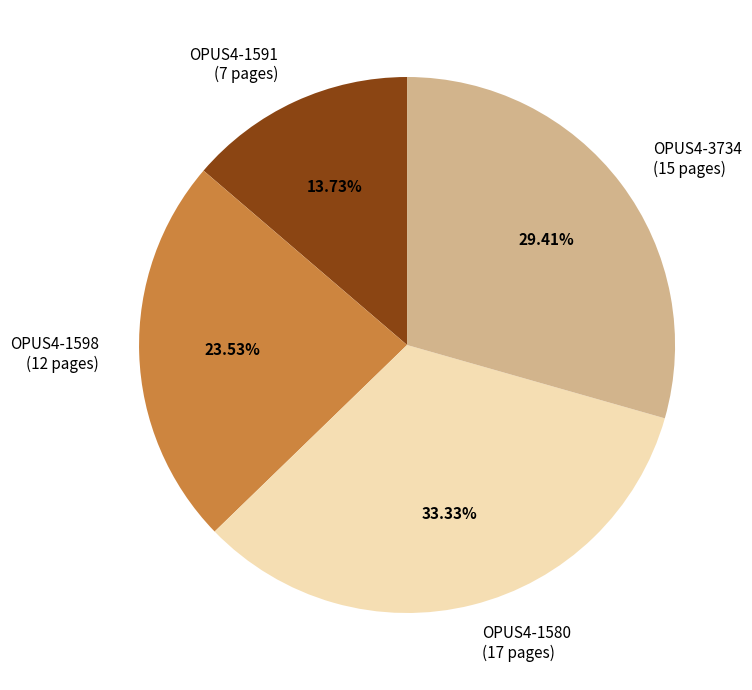

What percentage is the OPUS4-1591 slice, to the nearest percent?

14%